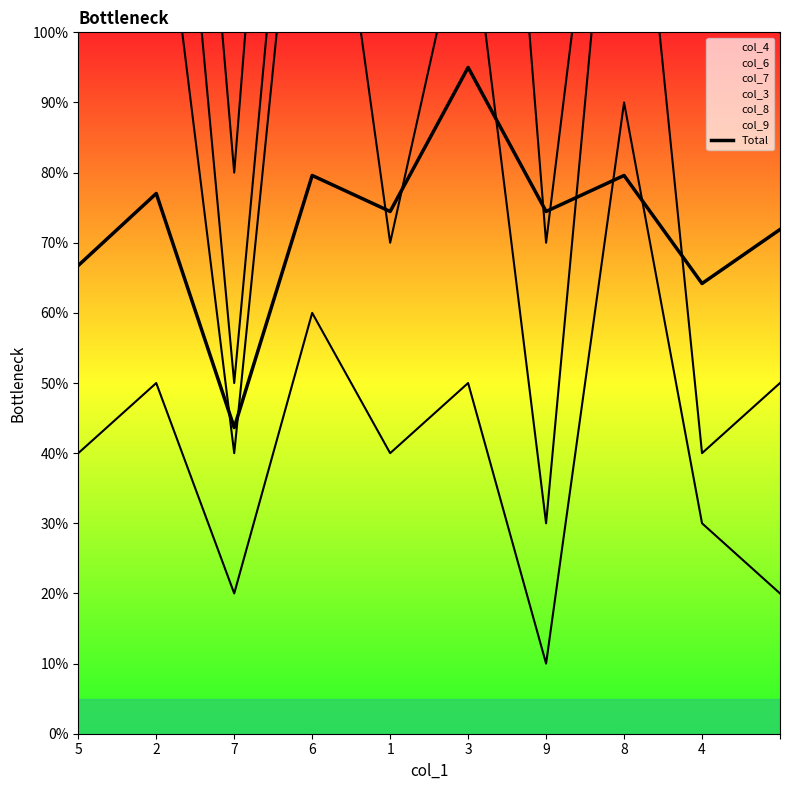

What is the change in value from 4 to 9?

+0.8